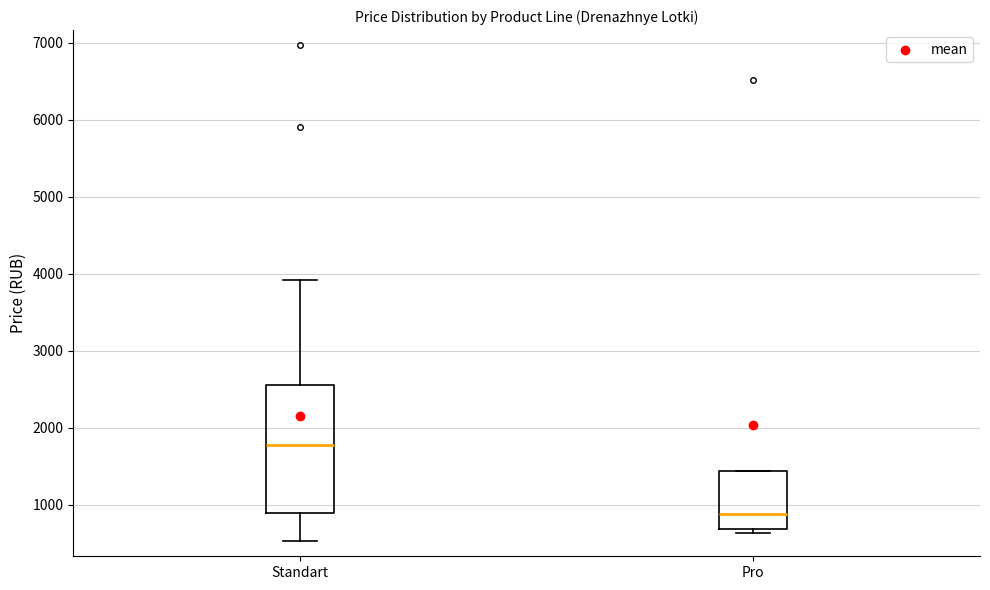

Comparing the boxes themselves (not the whiskers), which one is the tallest?

Standart